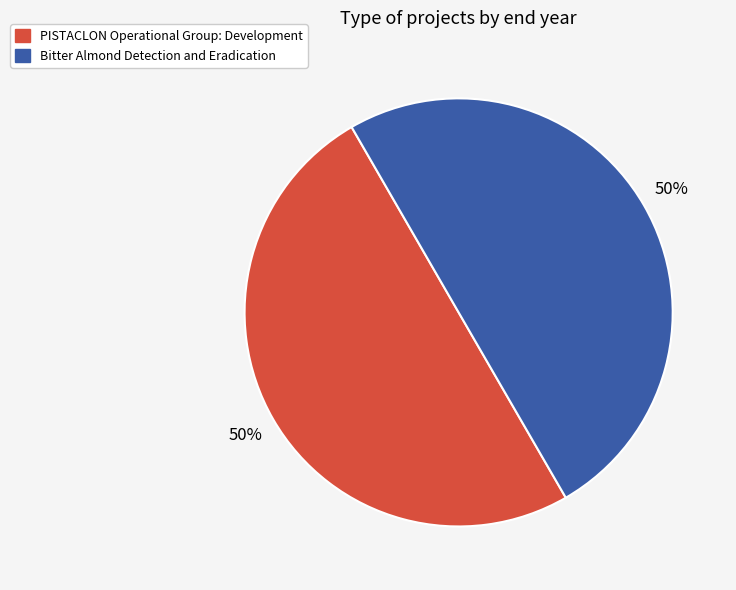

Approximately how many times larger is the value at PISTACLON Operational Group: Development compared to Bitter Almond Detection and Eradication?

1.0